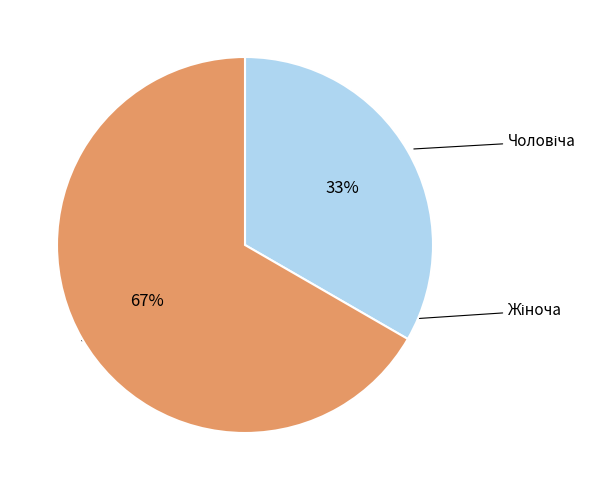

Count the number of slices in the pie.

2